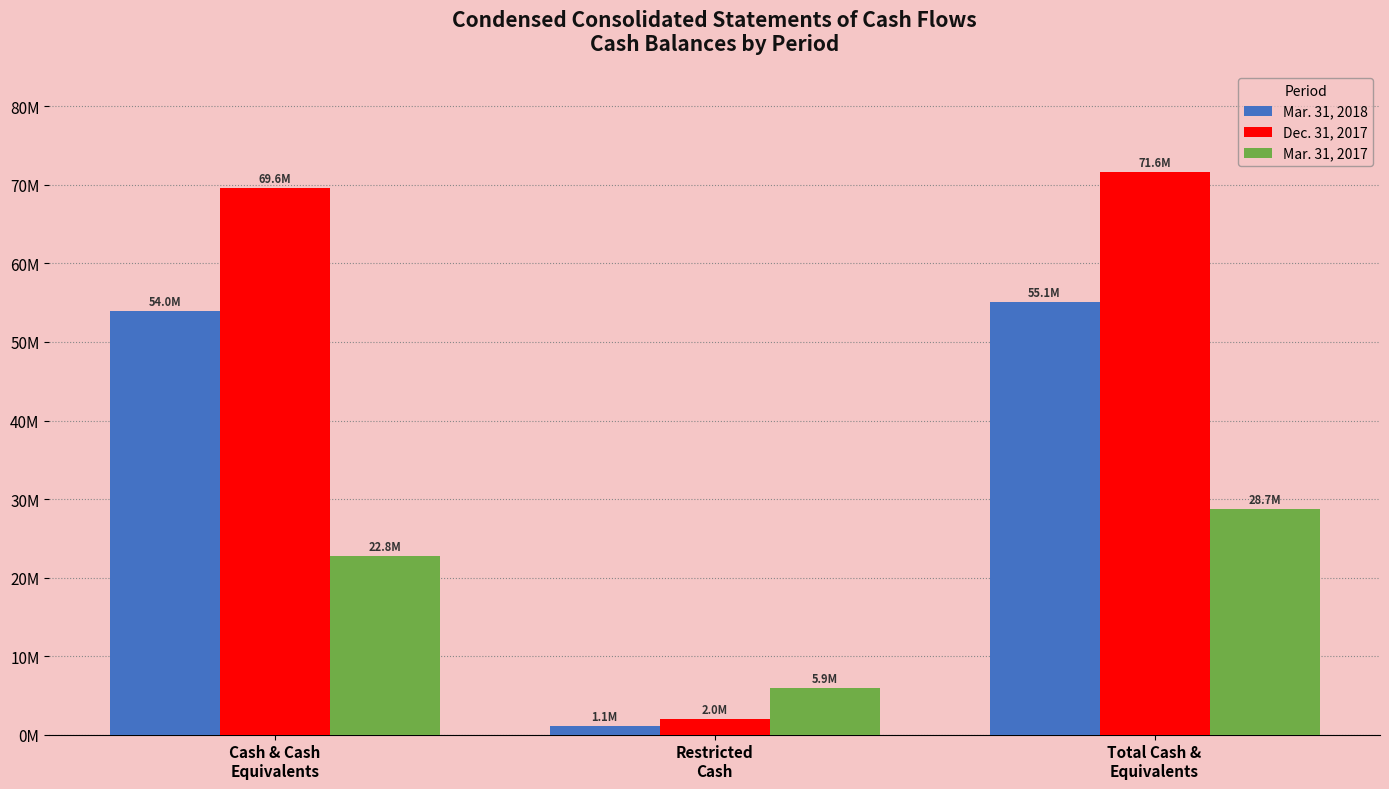

Are the bars horizontal?

No